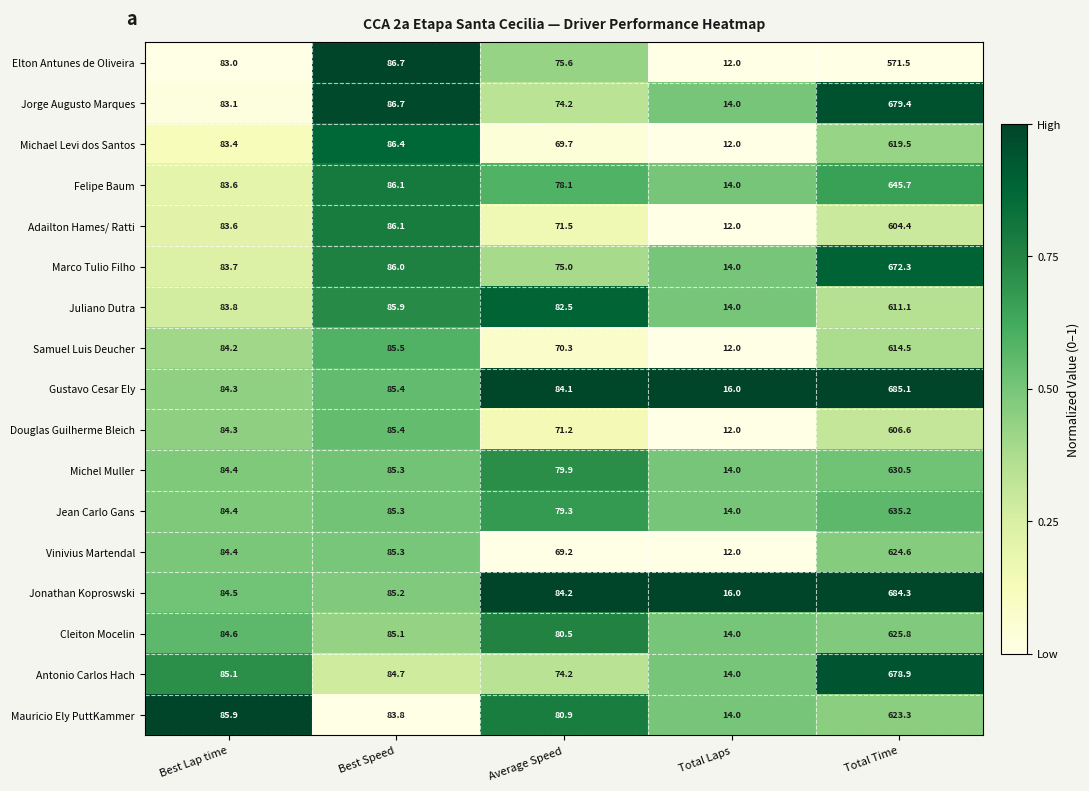

Which series has the largest total across all categories?

Gustavo Cesar Ely